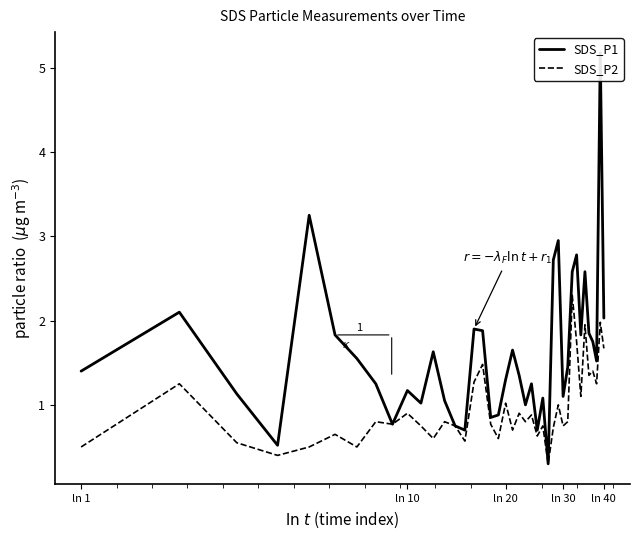

What is the sum of all SDS_P1 values?

64.6